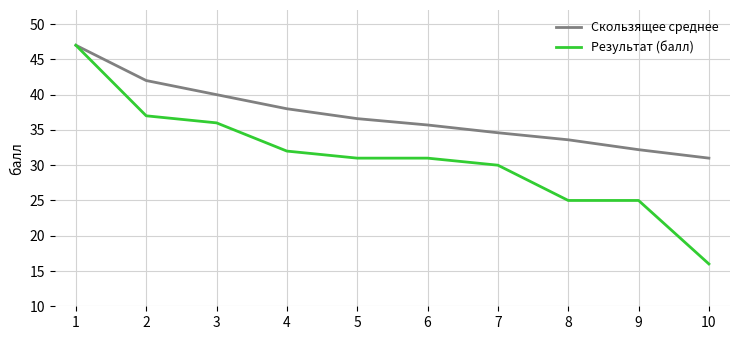

What is the highest value of the Скользящее среднее series?

47.0